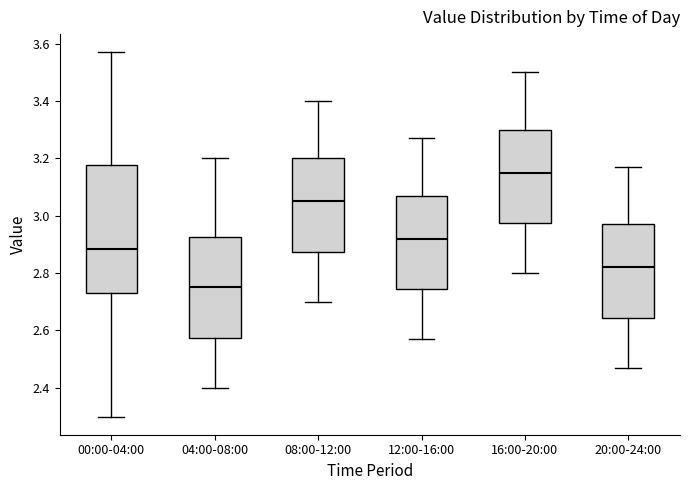

Reading left to right, read every box against the y-axis: the position of its median line, the range the box covers, and the ends of its whiskers. The values are not printed on the chart, so give them approximately, as read against the axis.

00:00-04:00: median 2.88, box 2.74 to 3.18, whiskers 2.30 to 3.58
04:00-08:00: median 2.76, box 2.58 to 2.92, whiskers 2.40 to 3.20
08:00-12:00: median 3.06, box 2.88 to 3.20, whiskers 2.70 to 3.40
12:00-16:00: median 2.92, box 2.74 to 3.08, whiskers 2.58 to 3.28
16:00-20:00: median 3.16, box 2.98 to 3.30, whiskers 2.80 to 3.50
20:00-24:00: median 2.82, box 2.64 to 2.98, whiskers 2.48 to 3.18